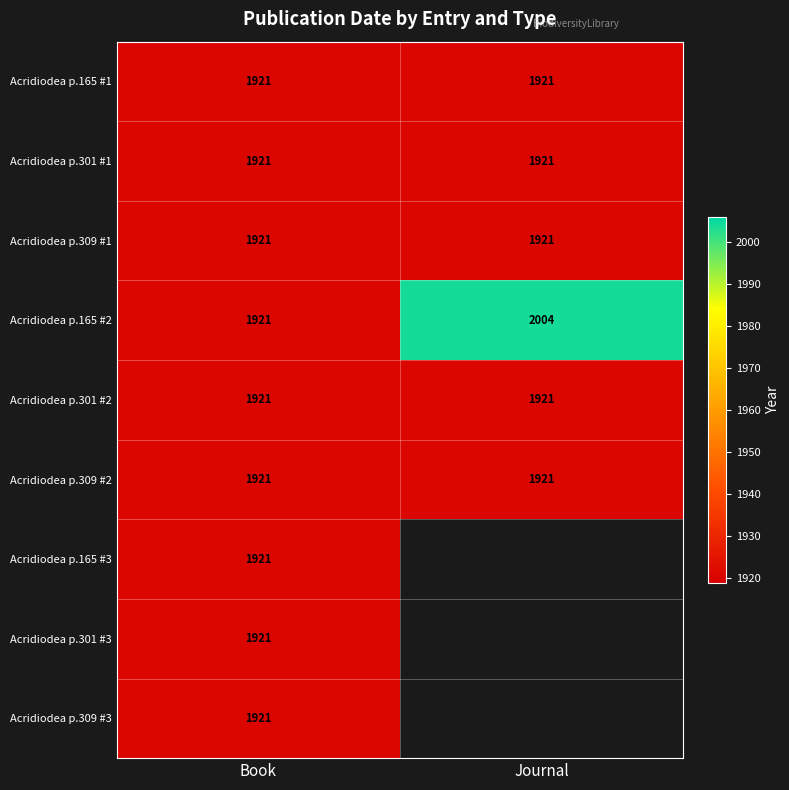

What is the sum of the Acridiodea p.309 #2 values at Journal and Book?

3842